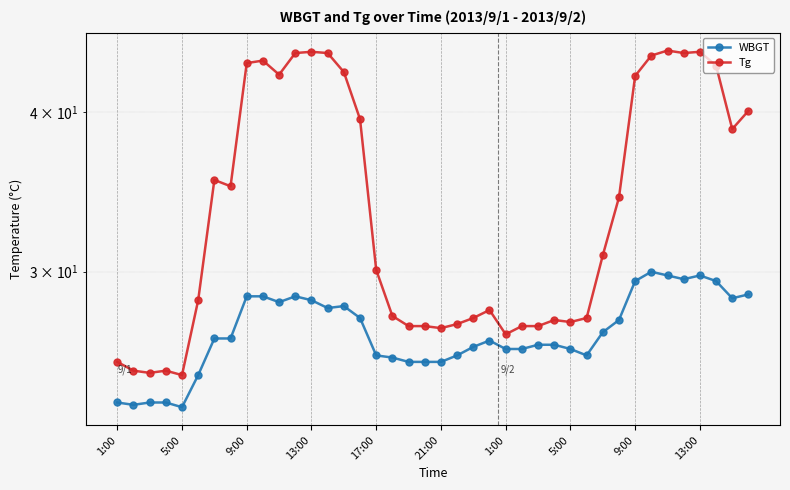

How many values in the Tg series are below 30?

19